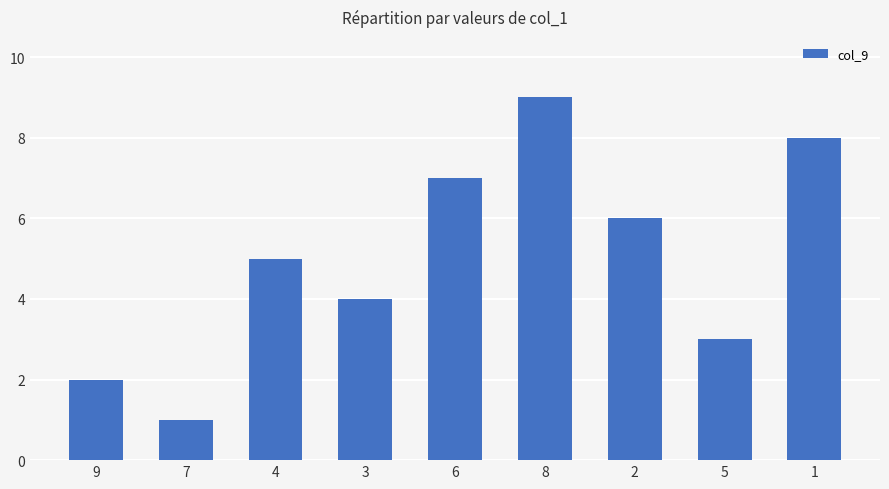

Rank the categories by value from lowest to highest.

7, 9, 5, 3, 4, 2, 6, 1, 8